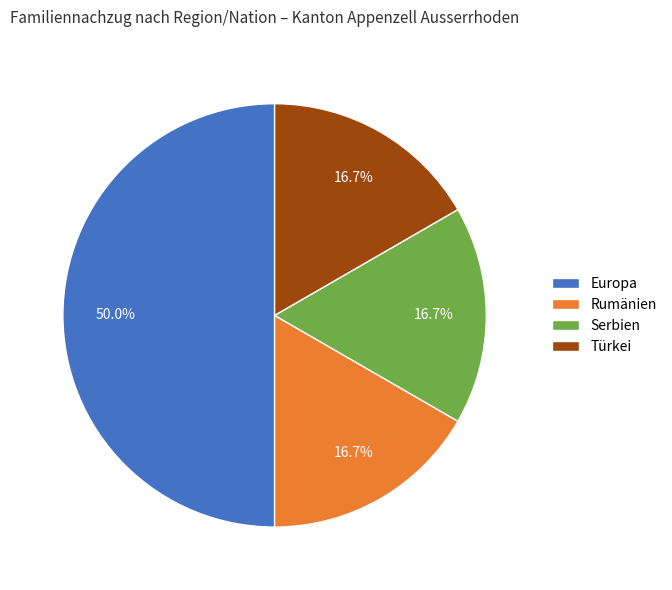

The Europa slice represents 50% of the pie. True or false?

True